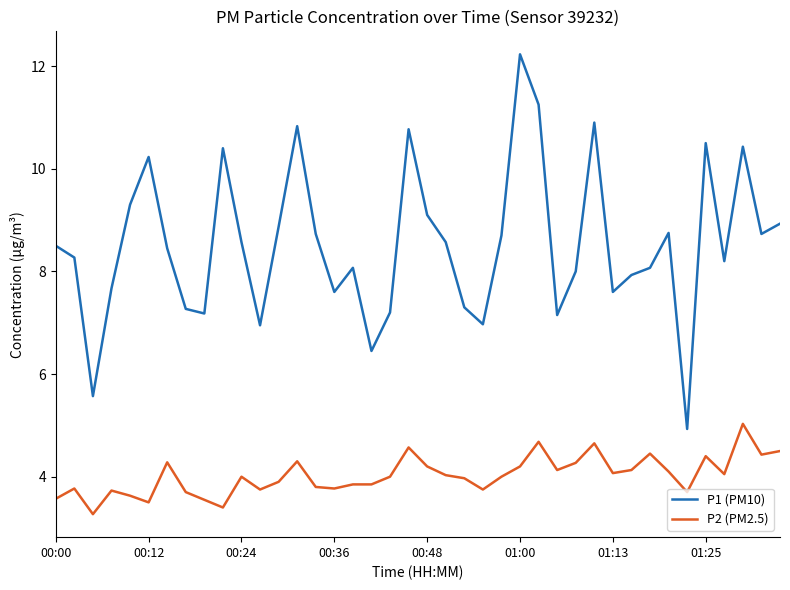

Which series has the largest total across all categories?

P1 (PM10)